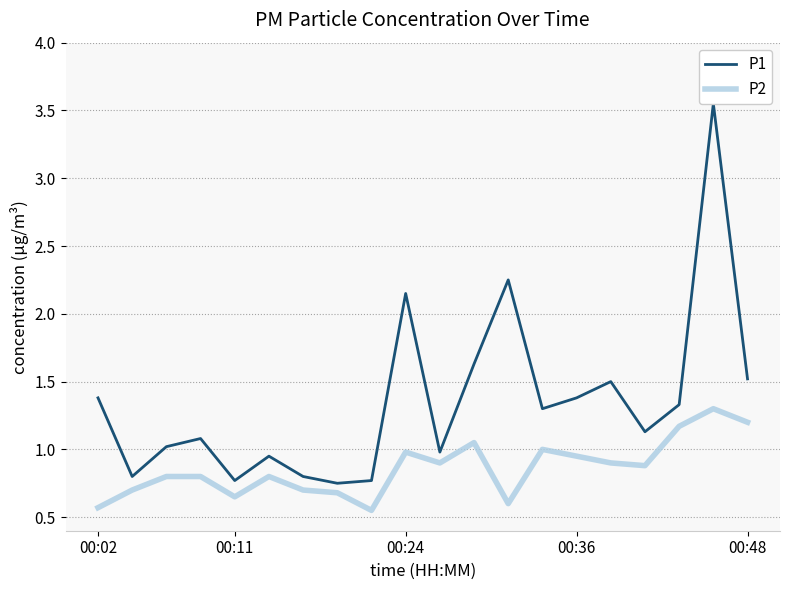

How many distinct data groups are displayed?

2